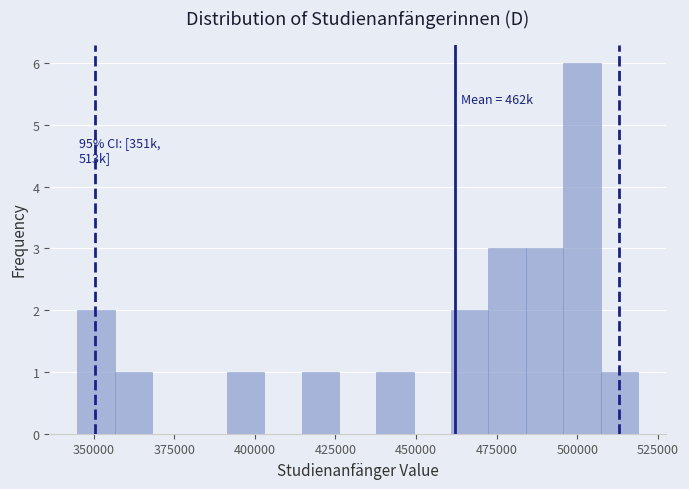

Read against the x-axis, roughly where is the centre of the tallest bar?

500000